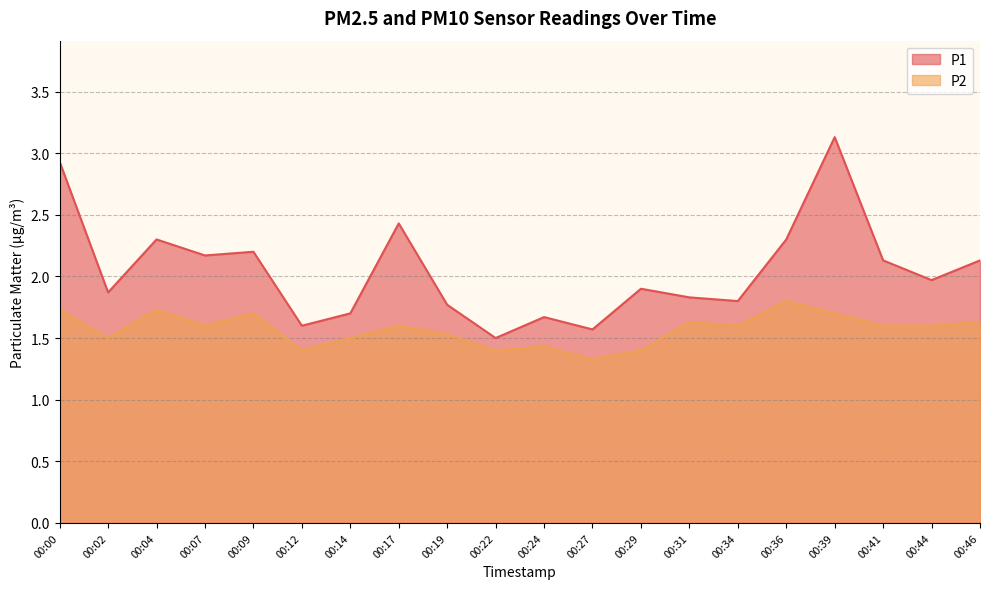

Reading left to right, extract all data points from this chart.

P1: 2.9	1.9	2.3	2.2	2.2	1.6	1.7	2.4	1.8	1.5	1.7	1.6	1.9	1.8	1.8	2.3	3.1	2.1	2.0	2.1
P2: 1.7	1.5	1.7	1.6	1.7	1.4	1.5	1.6	1.5	1.4	1.4	1.3	1.4	1.6	1.6	1.8	1.7	1.6	1.6	1.6